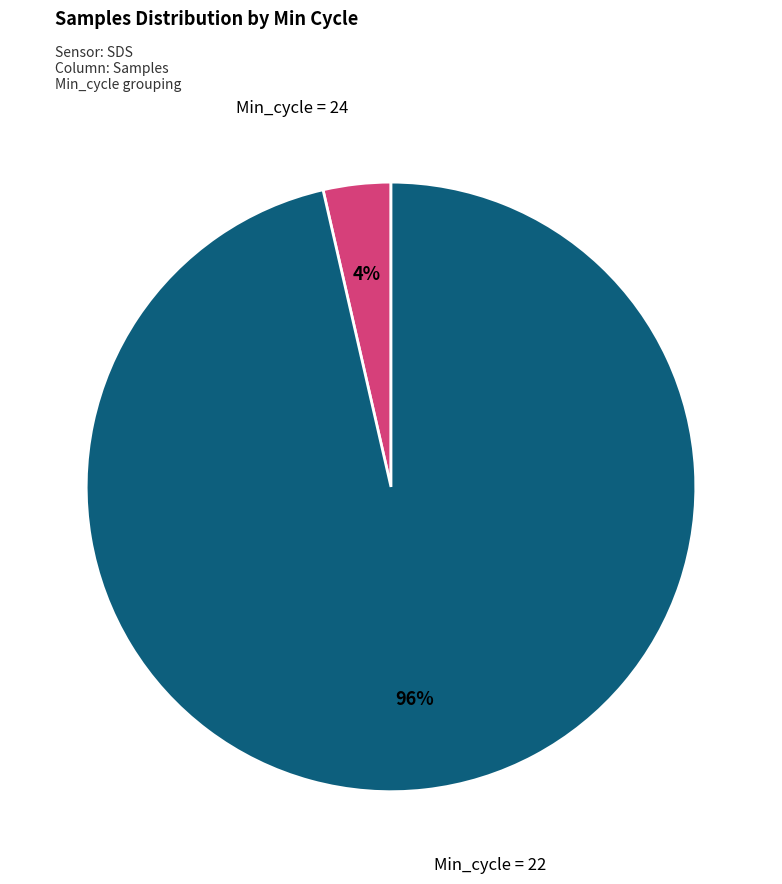

How many slices are in this pie chart?

2